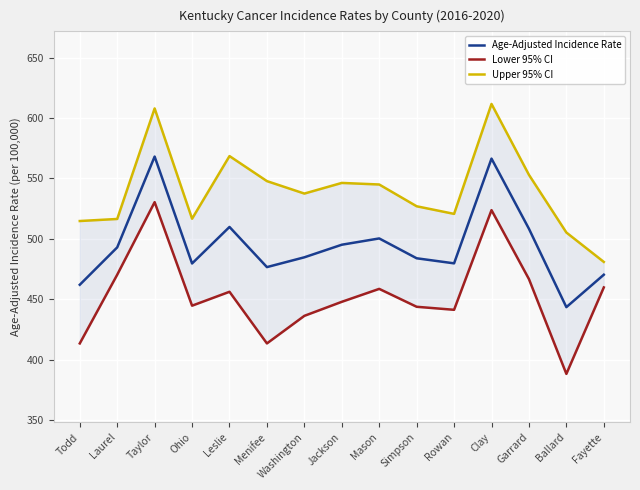

How many values in the Upper 95% CI series are below 537?

7